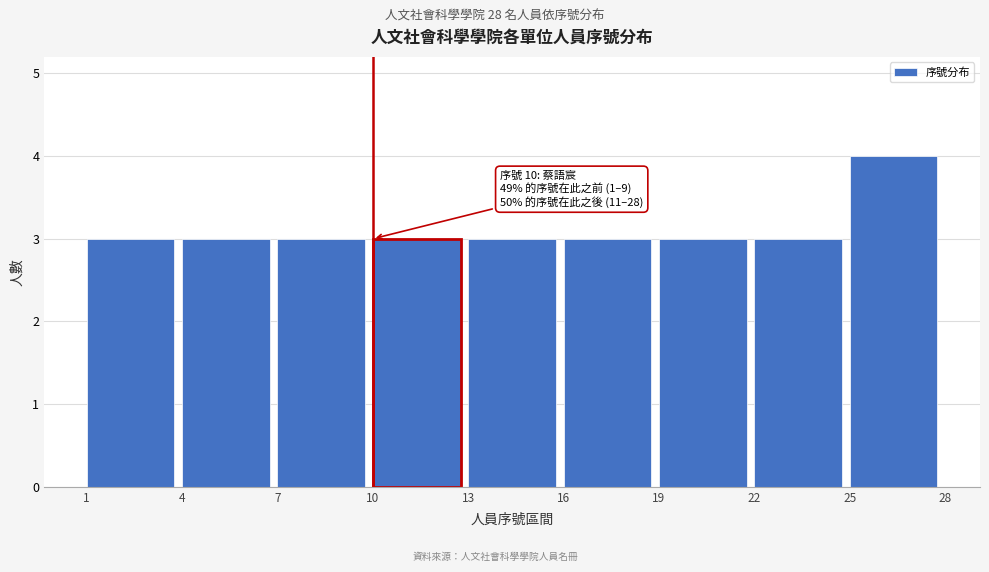

Which range on the x-axis has the tallest bar?

25 to 28